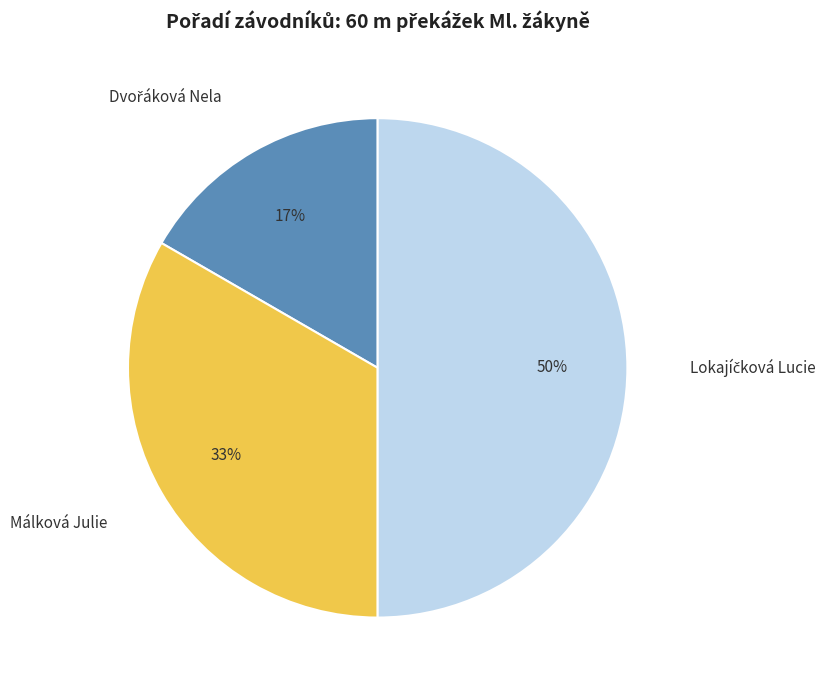

To the nearest percent, what is the average slice percentage?

33%